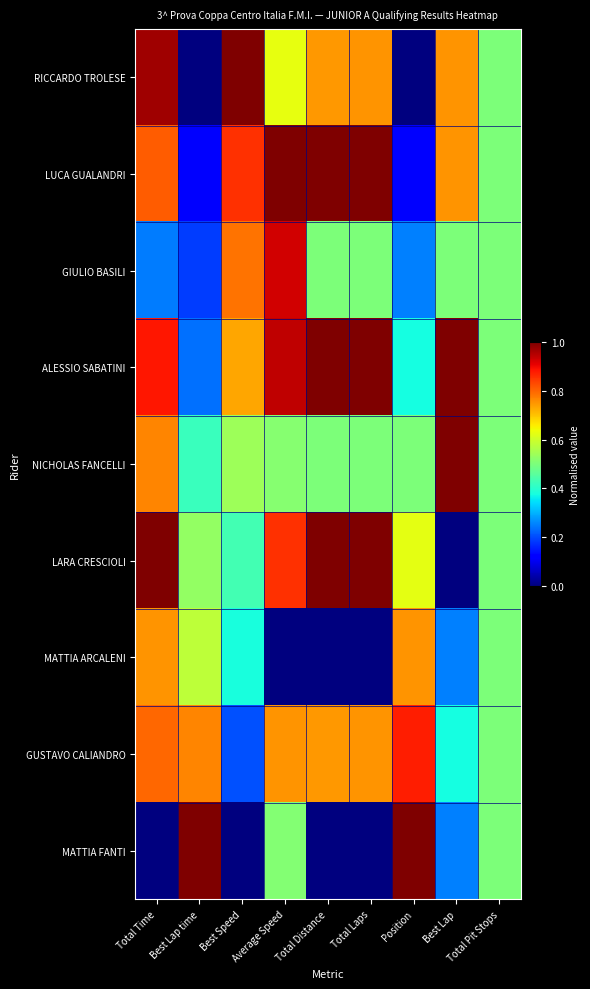

Which series has the largest total across all categories?

ALESSIO SABATINI